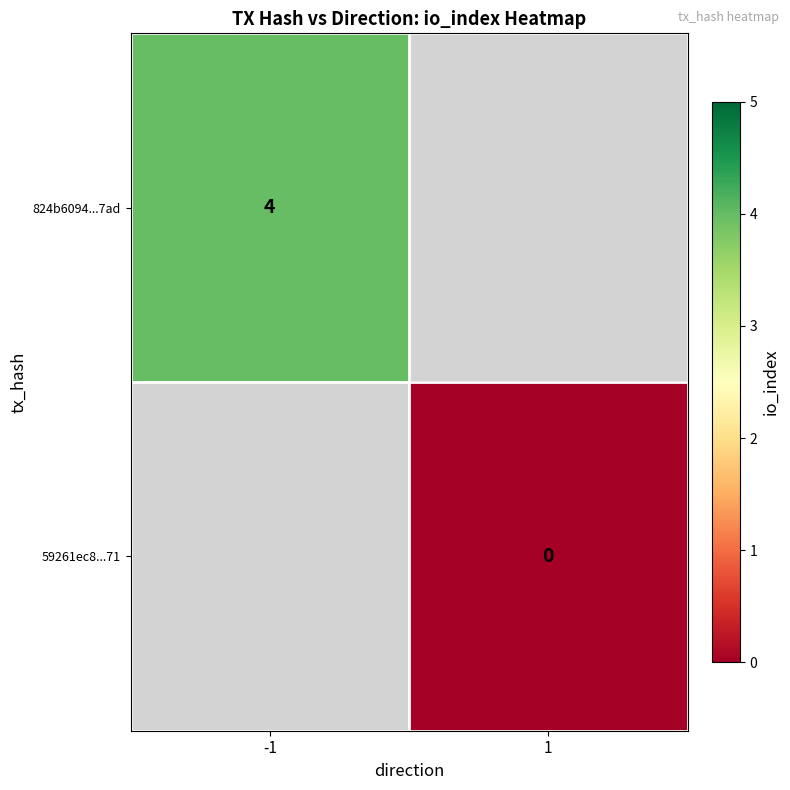

Is the value of 824b6094...7ad at -1 greater than the value of 59261ec8...71 at 1?

Yes